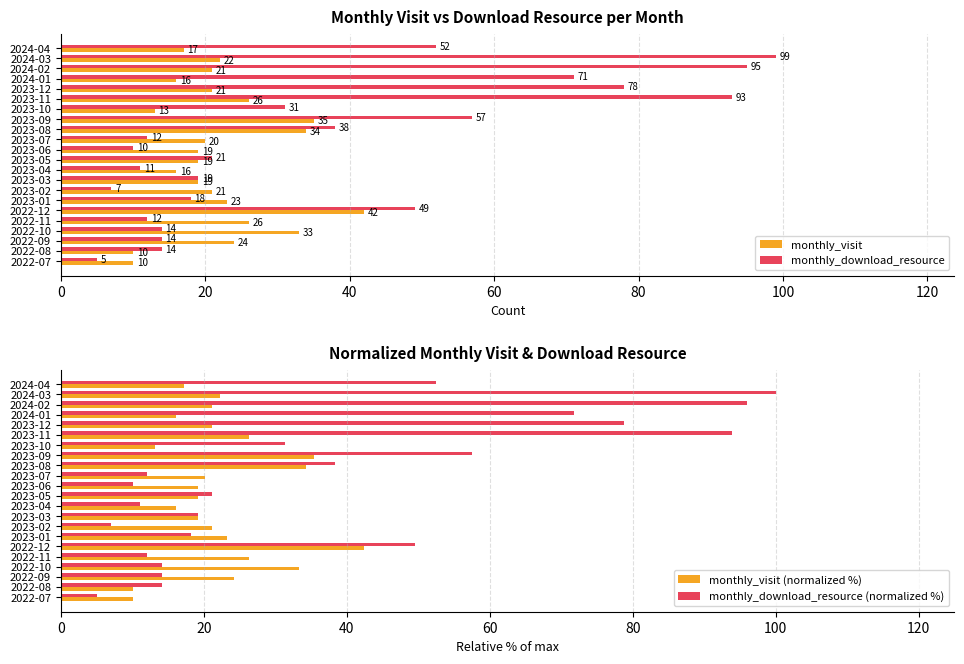

Reading left to right, transcribe all the data shown in this chart.

monthly_visit: 10.0	10.0	24.0	33.0	26.0	42.0	23.0	21.0	19.0	16.0	19.0	19.0	20.0	34.0	35.0	13.0	26.0	21.0	16.0	21.0	22.0	17.0
monthly_download_resource: 5.0	14.0	14.0	14.0	12.0	49.0	18.0	7.0	19.0	11.0	21.0	10.0	12.0	38.0	57.0	31.0	93.0	78.0	71.0	95.0	99.0	52.0
monthly_visit (normalized %): 10.1	10.1	24.2	33.3	26.3	42.4	23.2	21.2	19.2	16.2	19.2	19.2	20.2	34.3	35.4	13.1	26.3	21.2	16.2	21.2	22.2	17.2
monthly_download_resource (normalized %): 5.1	14.1	14.1	14.1	12.1	49.5	18.2	7.1	19.2	11.1	21.2	10.1	12.1	38.4	57.6	31.3	93.9	78.8	71.7	96.0	100.0	52.5